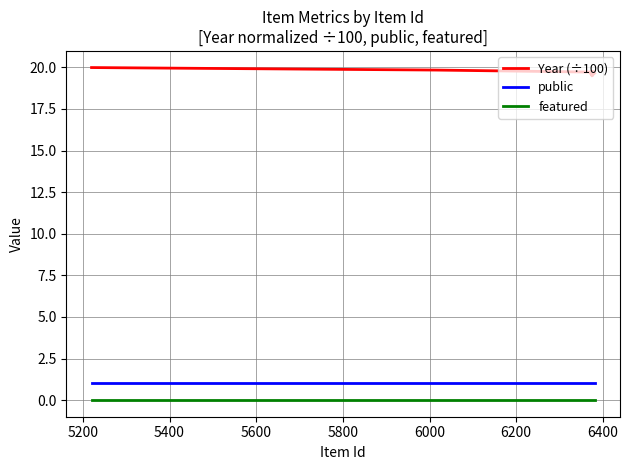

True or false: public and featured cross at least once.

False